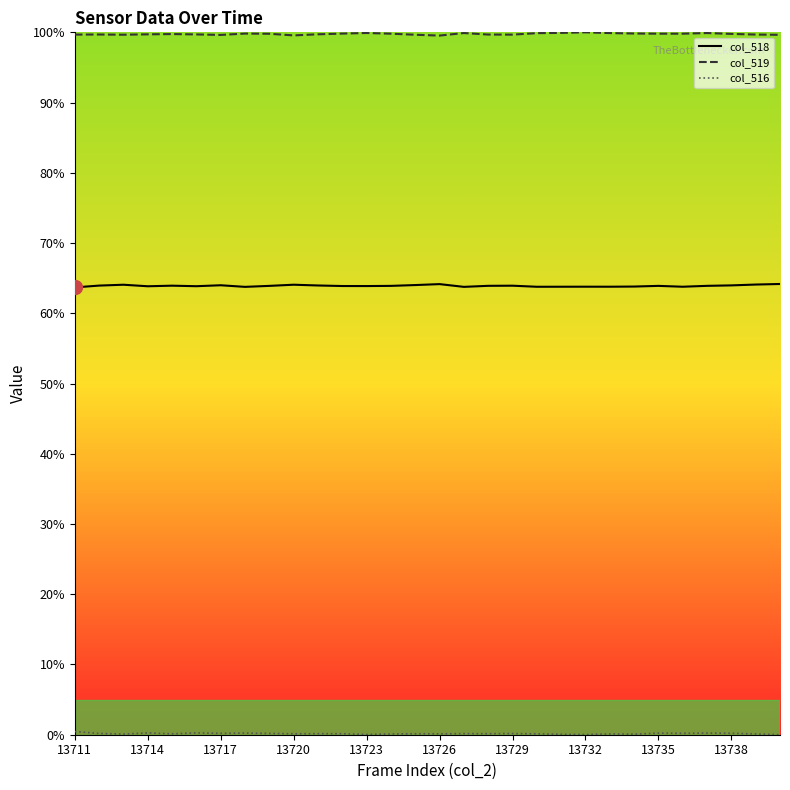

What is the maximum value shown in the chart?

100.0